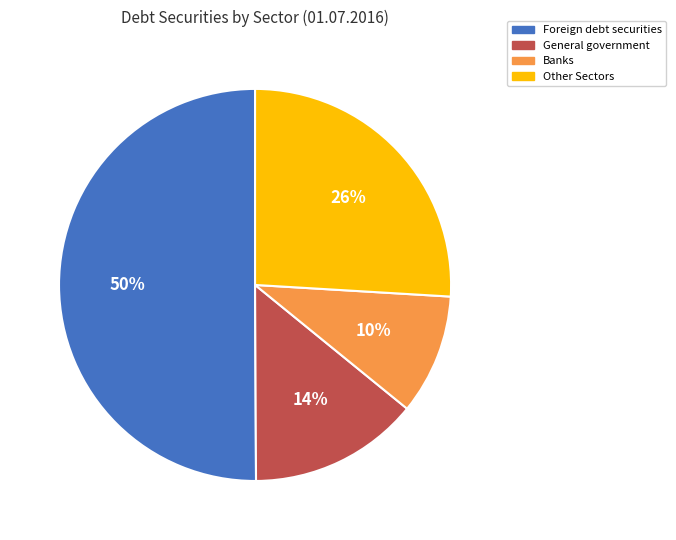

Do General government and Banks together represent more than half of the pie?

No